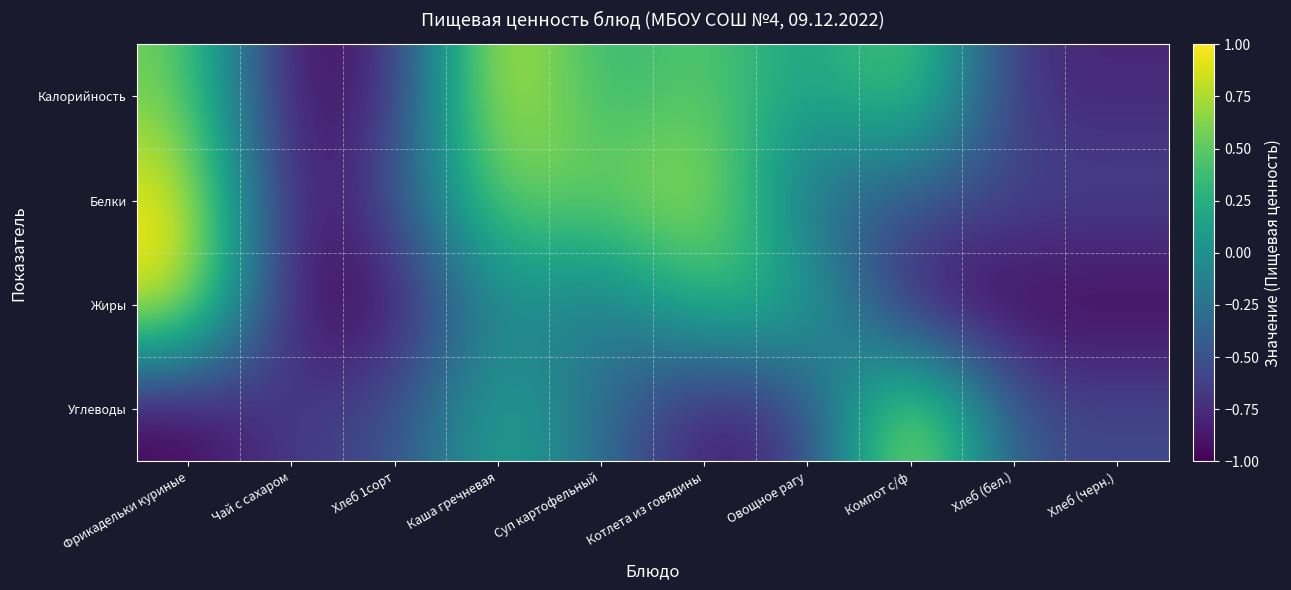

Reading left to right, what are all the values shown in this chart?

Калорийность: Фрикадельки куриные=0.6	Чай с сахаром=-1.0	Хлеб 1сорт=-0.8	Каша гречневая=1.0	Суп картофельный=0.2	Котлета из говядины=0.6	Овощное рагу=0.1	Компот с/ф=0.6	Хлеб (бел.)=-0.8	Хлеб (черн.)=-0.8
Белки: Фрикадельки куриные=1.0	Чай с сахаром=-1.0	Хлеб 1сорт=-0.5	Каша гречневая=0.6	Суп картофельный=0.5	Котлета из говядины=0.8	Овощное рагу=-0.4	Компот с/ф=-0.5	Хлеб (бел.)=-0.6	Хлеб (черн.)=-0.6
Жиры: Фрикадельки куриные=1.0	Чай с сахаром=-1.0	Хлеб 1сорт=-1.0	Каша гречневая=0.0	Суп картофельный=-0.3	Котлета из говядины=0.4	Овощное рагу=0.3	Компот с/ф=-1.0	Хлеб (бел.)=-1.0	Хлеб (черн.)=-1.0
Углеводы: Фрикадельки куриные=-1.0	Чай с сахаром=-0.6	Хлеб 1сорт=-0.6	Каша гречневая=0.2	Суп картофельный=-0.3	Котлета из говядины=-0.9	Овощное рагу=-0.7	Компот с/ф=1.0	Хлеб (бел.)=-0.6	Хлеб (черн.)=-0.6